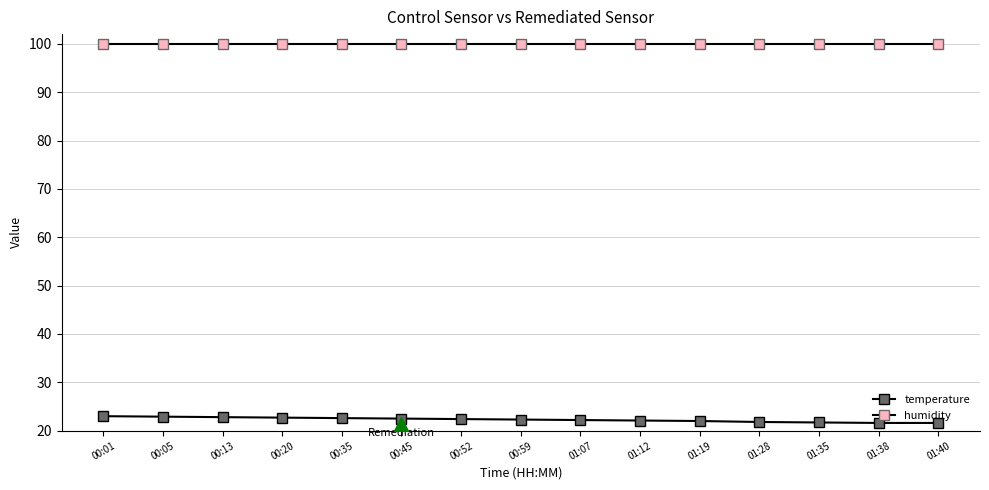

The humidity series shows 167.1 at 00:13. True or false?

False